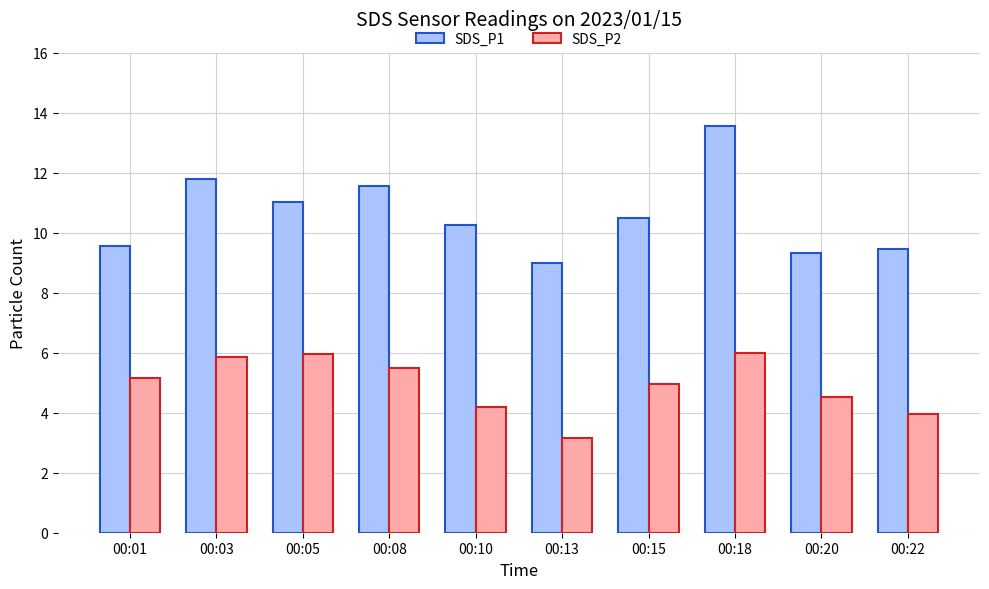

How many values in the SDS_P1 series exceed 10?

6